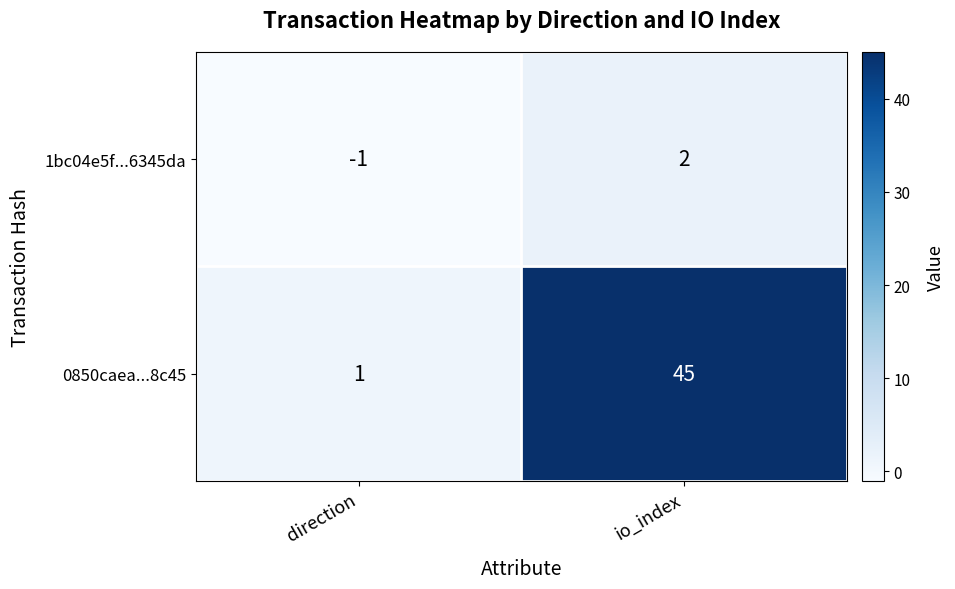

Which category has the lowest value across all series?

direction